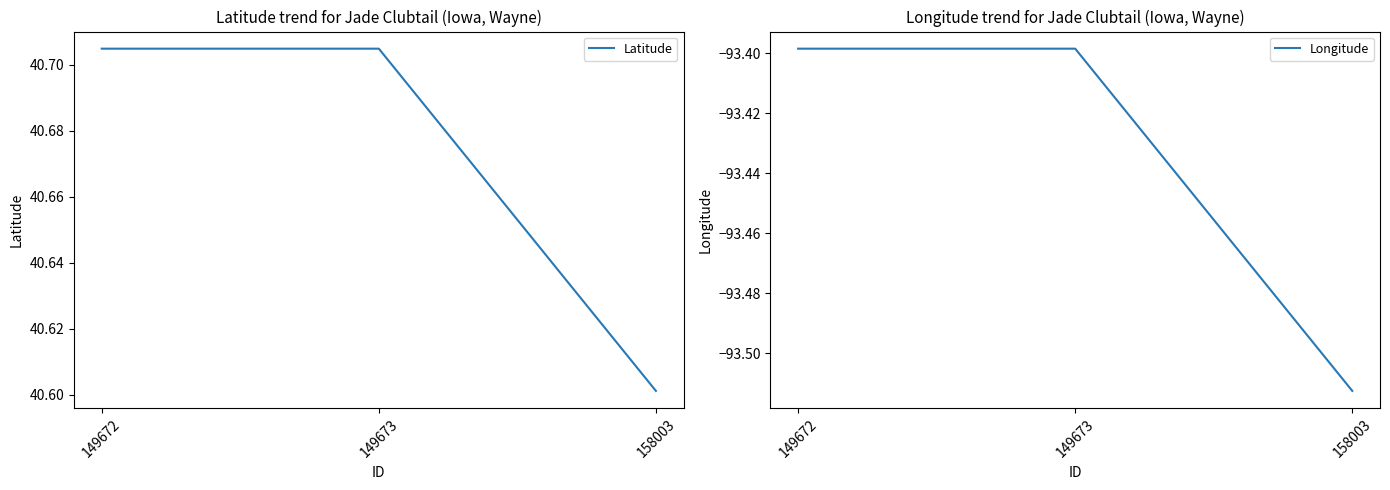

Rank the series by their average value, from lowest to highest.

Longitude, Latitude